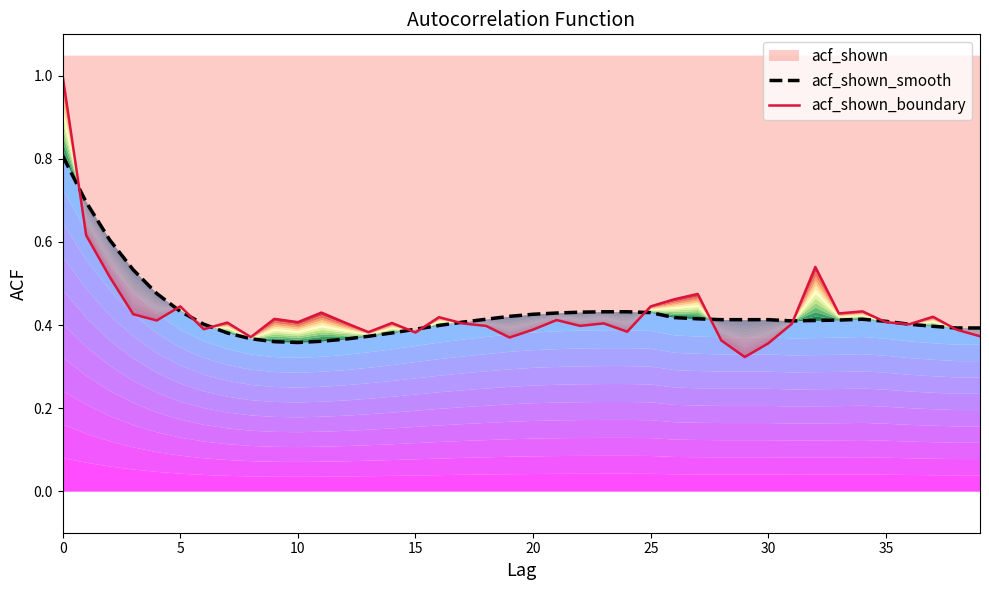

Where is the first local minimum for acf_shown_smooth?

10